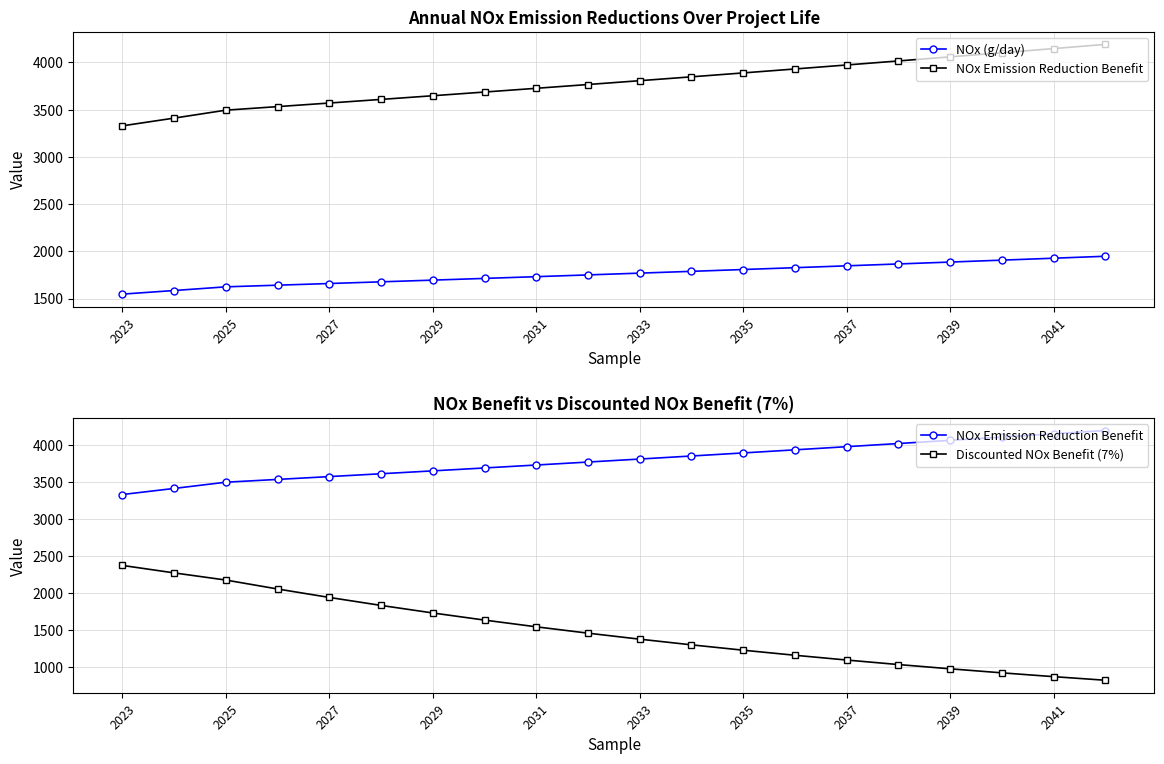

What is the total value across all series at 2025?

7294.1